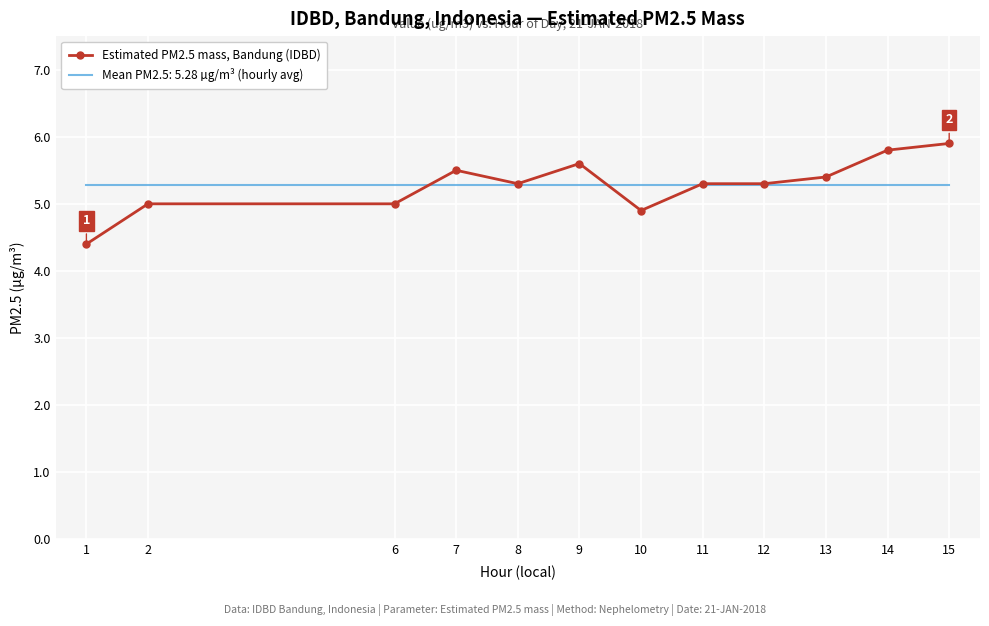

True or false: Mean PM2.5: 5.28 µg/m³ (hourly avg) has a value of 5.3 at 12.

True